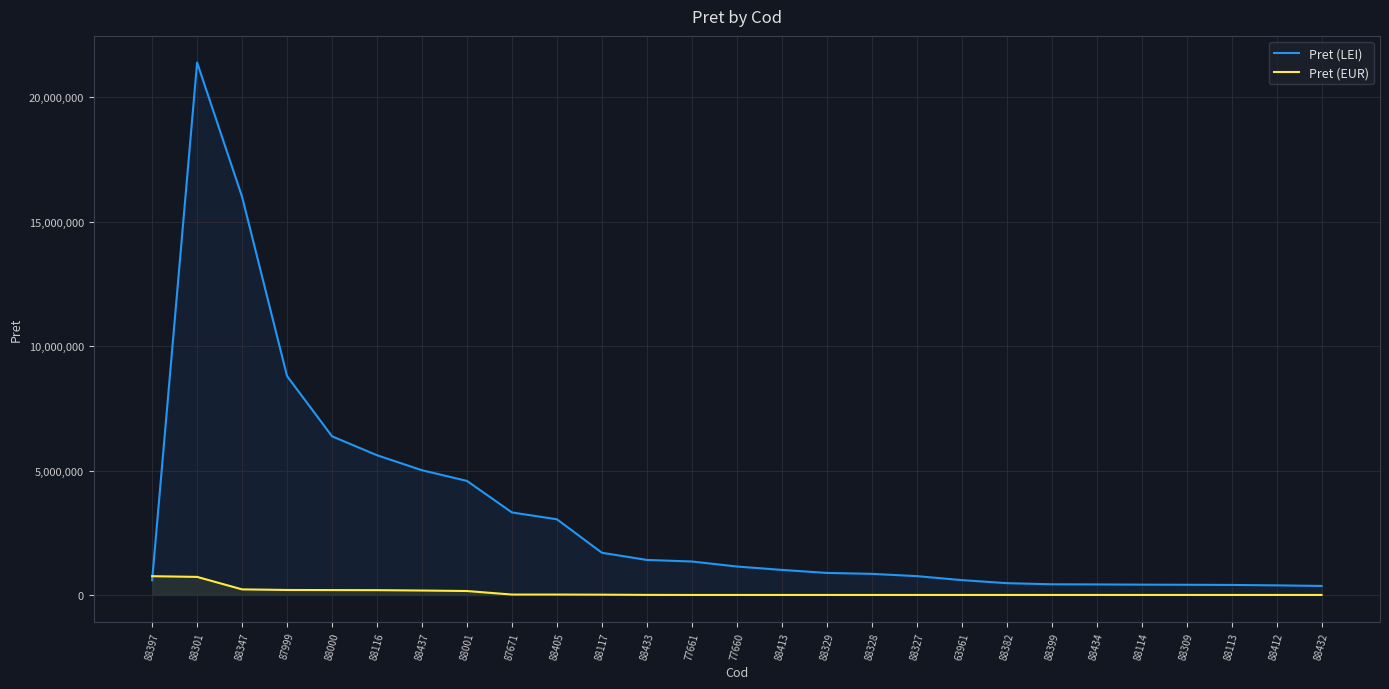

Reading left to right, list all the values displayed in this chart.

Pret (LEI): 589352.0	21397516.0	16000000.0	8795600.0	6375300.0	5614879.0	5011681.8	4582552.0	3315230.0	3040821.0	1695400.0	1407079.8	1344150.0	1142900.0	1006632.0	885502.0	847612.0	756728.0	596647.0	473883.5	428926.0	422783.1	413950.0	408500.0	402420.0	385808.0	361703.7
Pret (EUR): 753800.0	725600.0	224200.0	199500.0	195800.0	193100.0	177900.0	157700.0	15971.0	15869.5	10979.5	2035.0	0.0	0.0	0.0	0.0	0.0	0.0	0.0	0.0	0.0	0.0	0.0	0.0	0.0	0.0	0.0